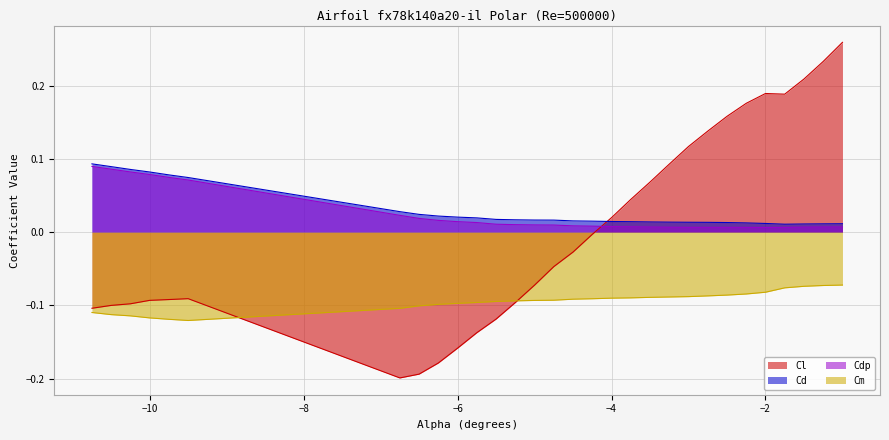

True or false: Cm and Cdp cross at least once.

False